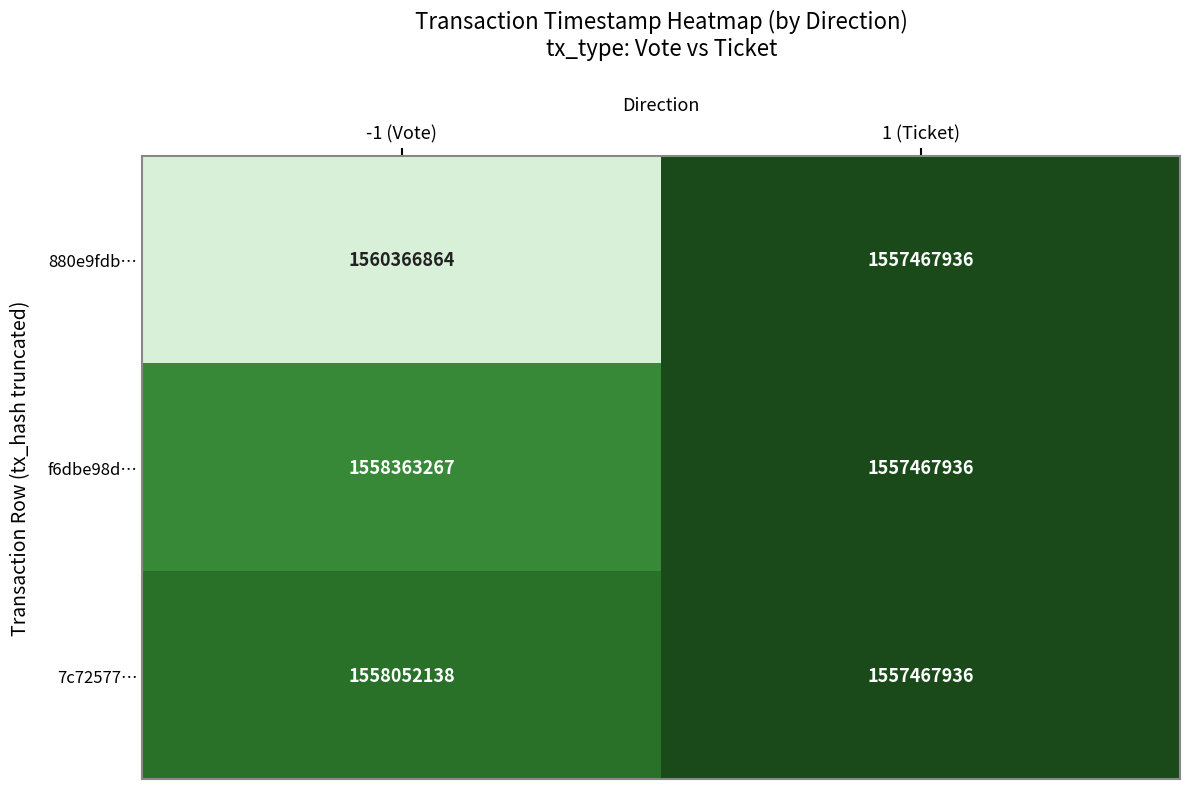

Reading left to right, list all the values displayed in this chart.

880e9fdb…: -1 (Vote)=1560366864	1 (Ticket)=1557467936
f6dbe98d…: -1 (Vote)=1558363267	1 (Ticket)=1557467936
7c72577…: -1 (Vote)=1558052138	1 (Ticket)=1557467936